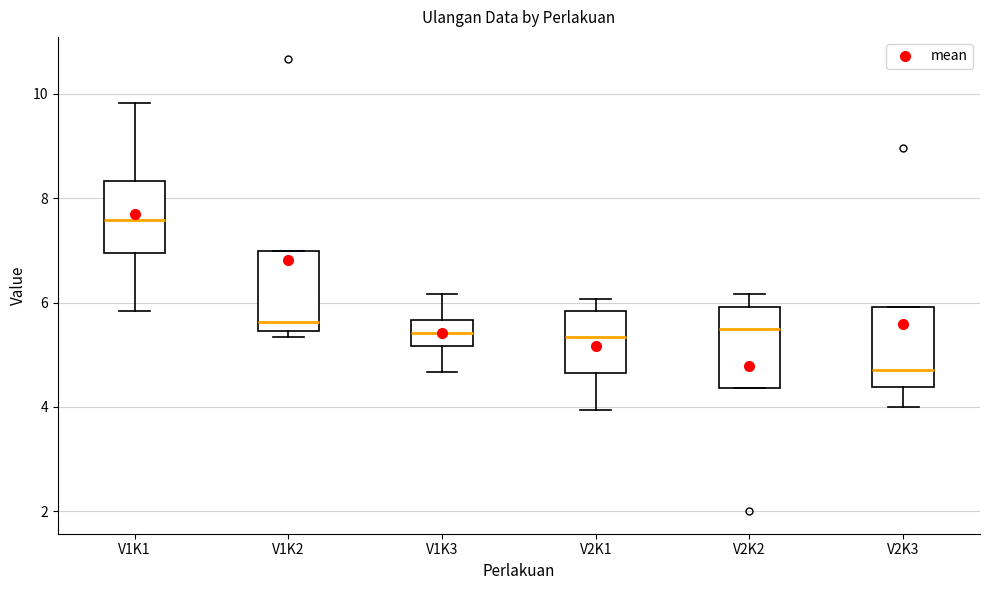

Where is the upper edge of the box for V1K3 on the y-axis? The values are not printed on the chart, so give them approximately, as read against the axis.

5.6